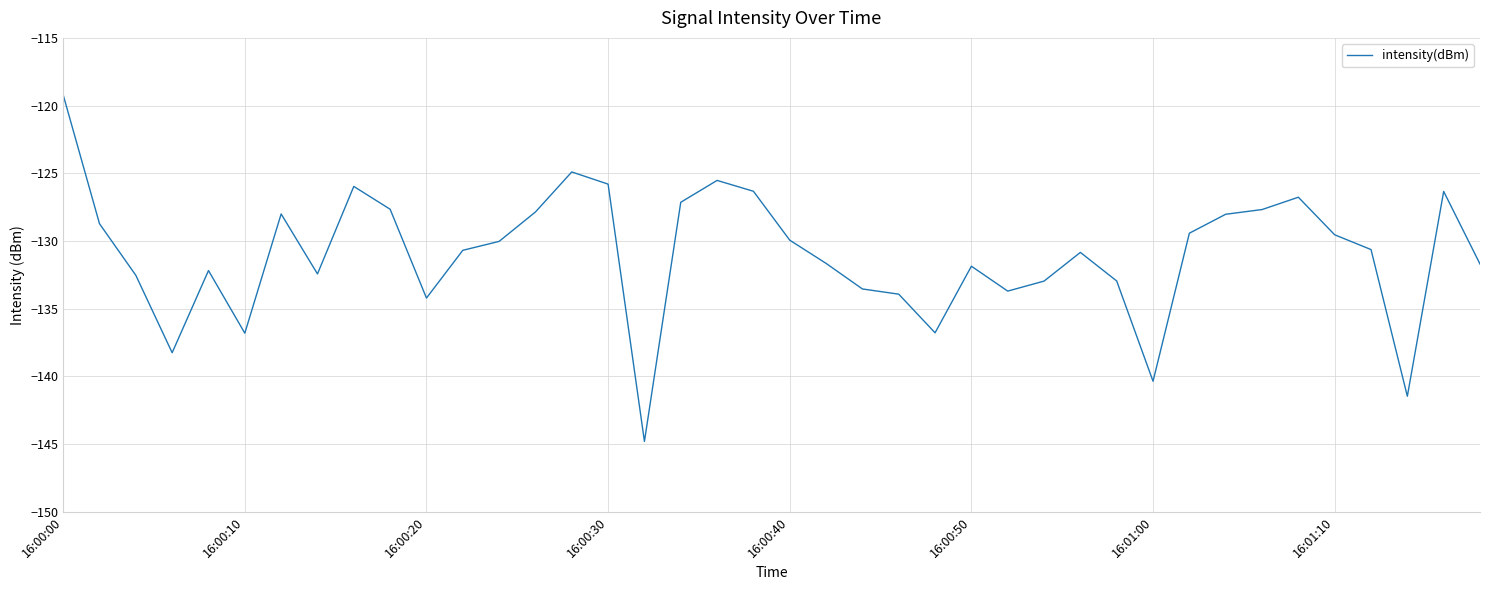

What is the minimum value shown in the chart?

-144.8